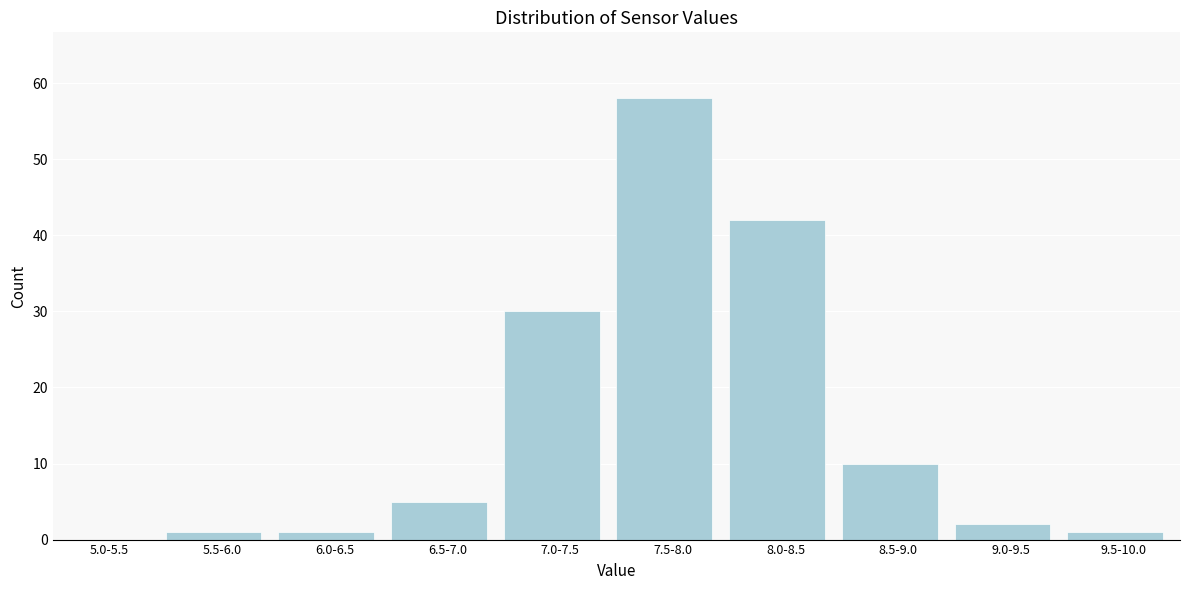

Reading left to right, extract all data points from this chart.

5.0-5.5=0	5.5-6.0=1	6.0-6.5=1	6.5-7.0=5	7.0-7.5=30	7.5-8.0=58	8.0-8.5=42	8.5-9.0=10	9.0-9.5=2	9.5-10.0=1